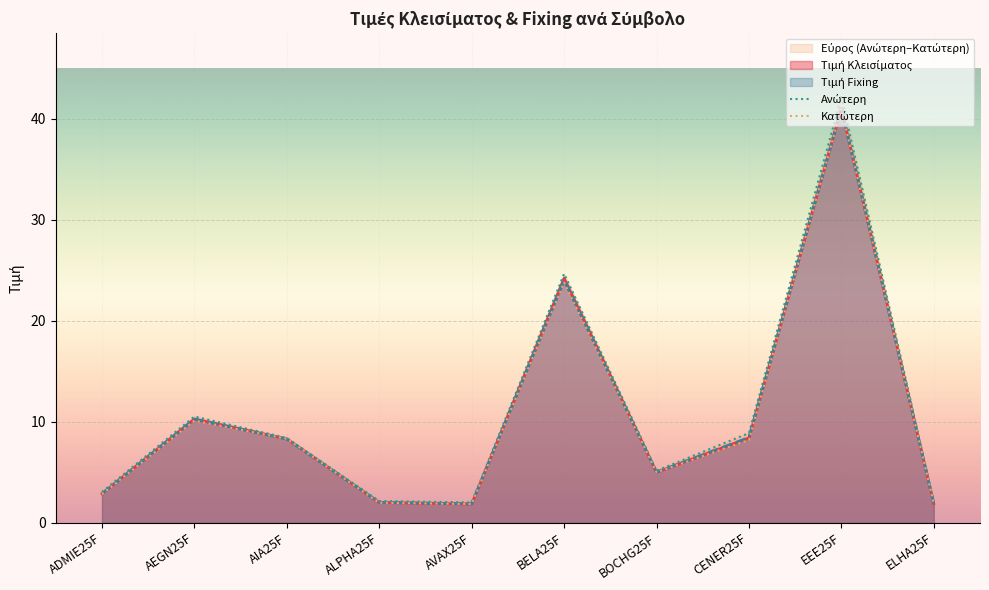

What is the difference between the highest and lowest values at AIA25F?

0.1